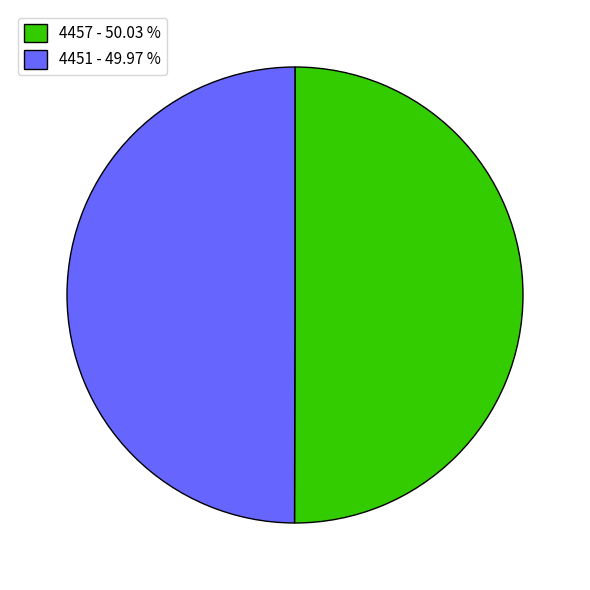

What is the ratio of the value at 4457 - 50.03 % to the value at 4451 - 49.97 %?

1.0